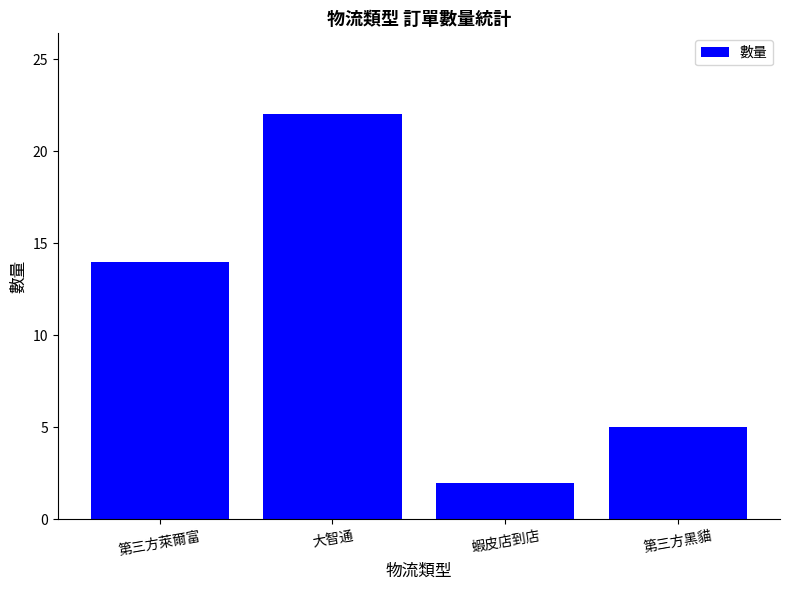

Which label corresponds to the smallest value in the chart?

蝦皮店到店